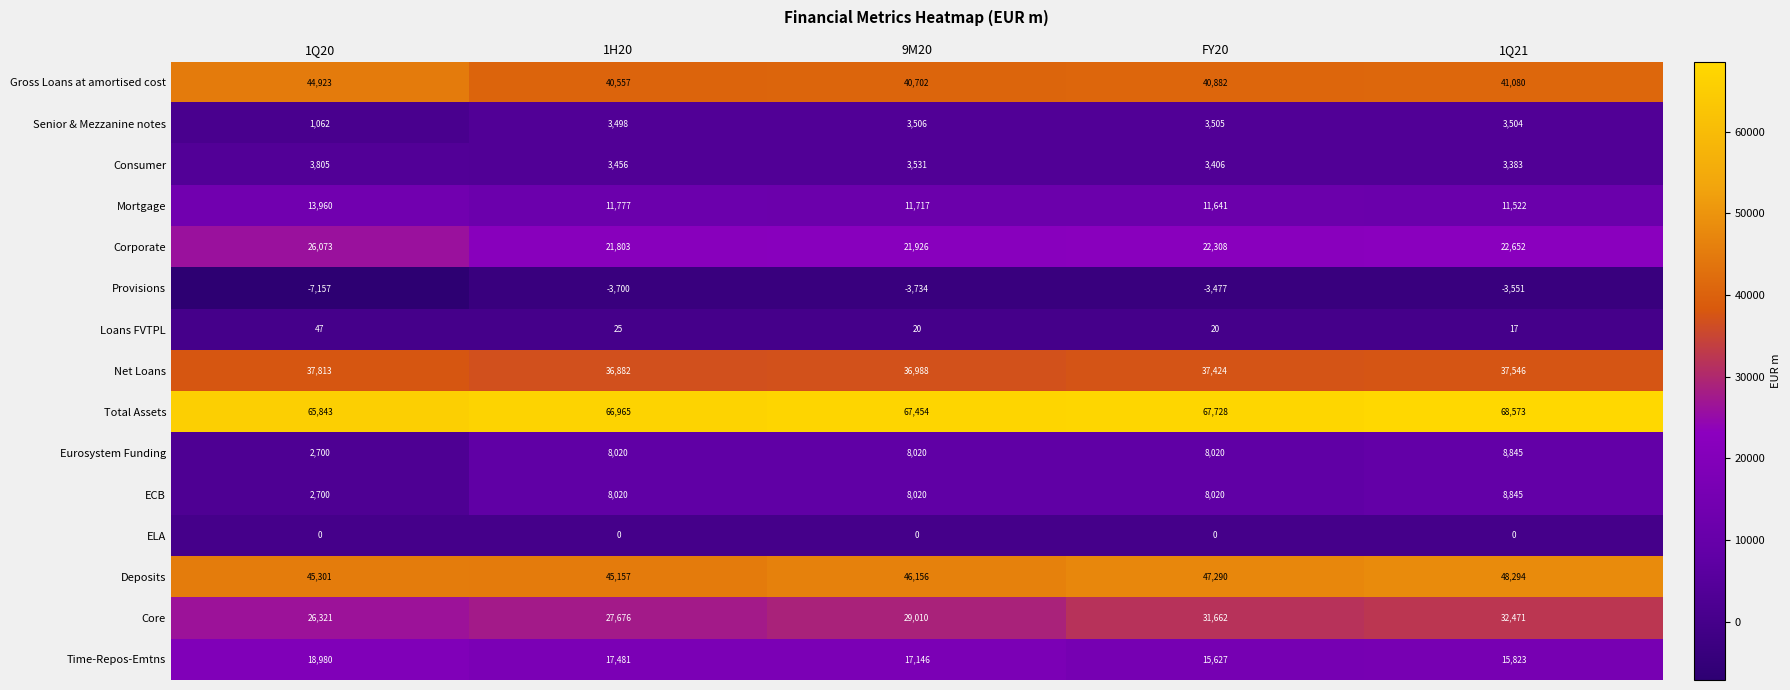

True or false: Senior & Mezzanine notes has a value of 3506 at 9M20.

True